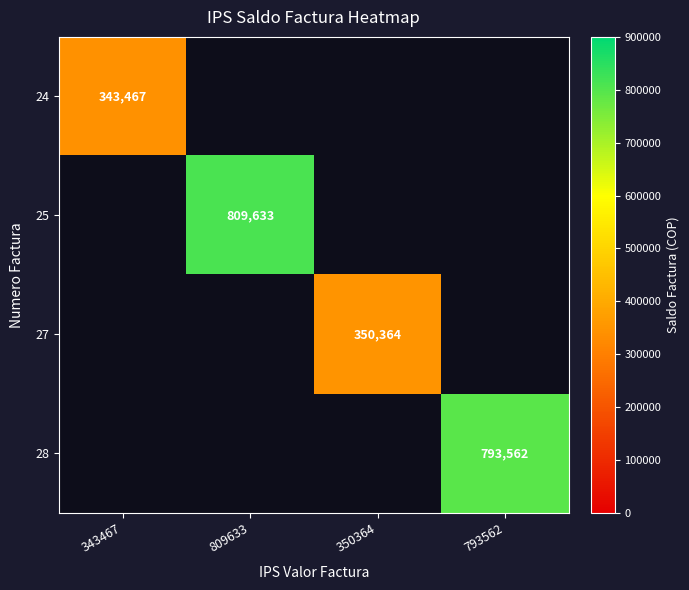

Which label corresponds to the largest value in the chart?

809633